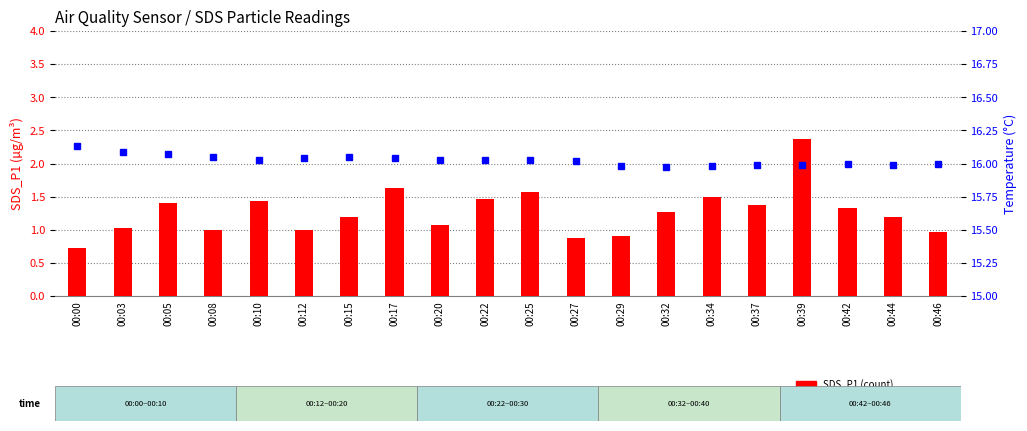

Is the value of BME280_temperature at 00:39 greater than the value of SDS_P1 at 00:03?

Yes